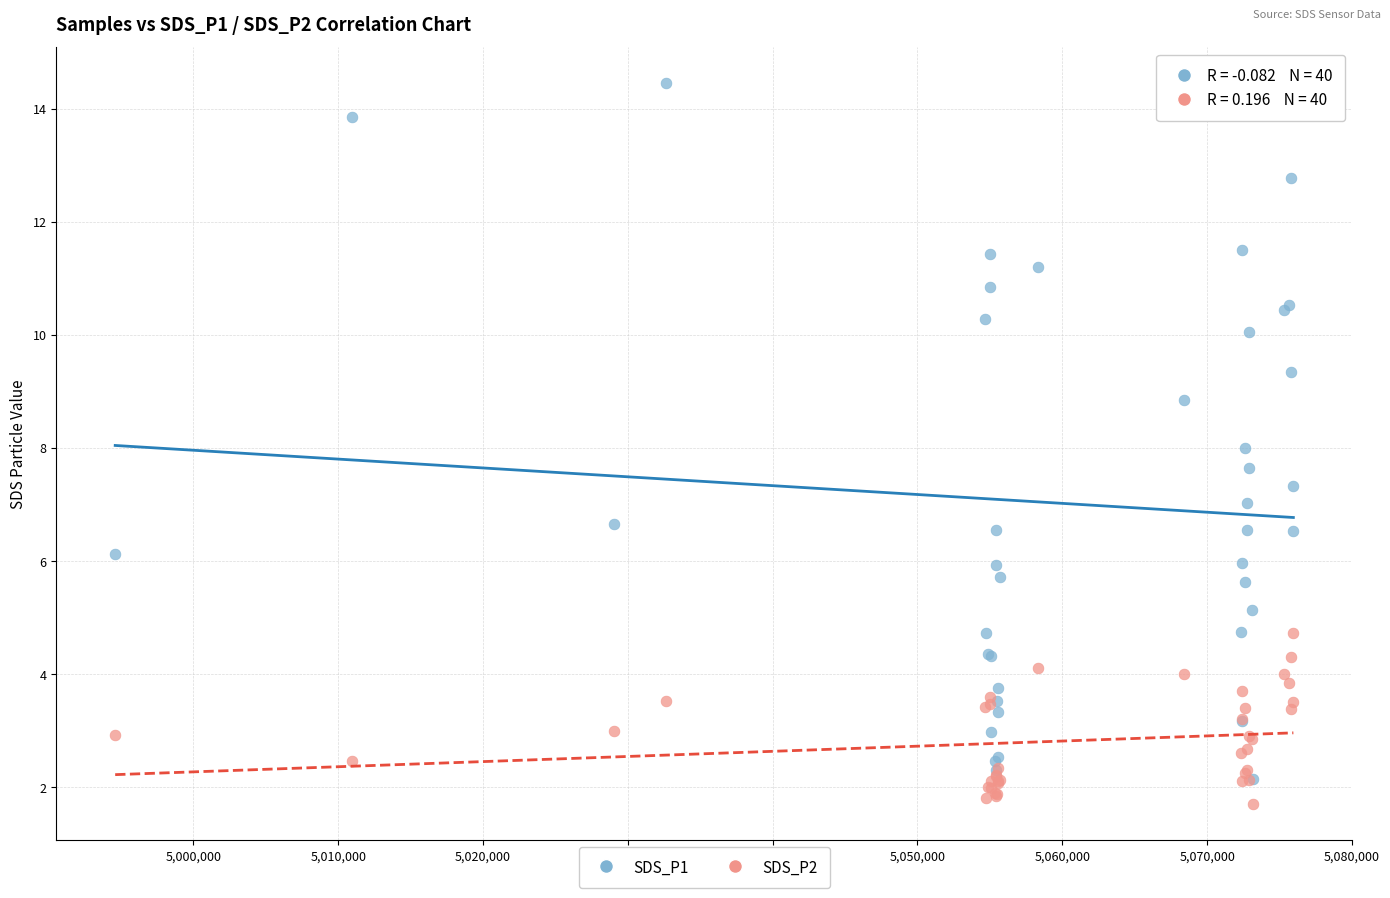

Which series reaches the maximum Y coordinate?

SDS_P1